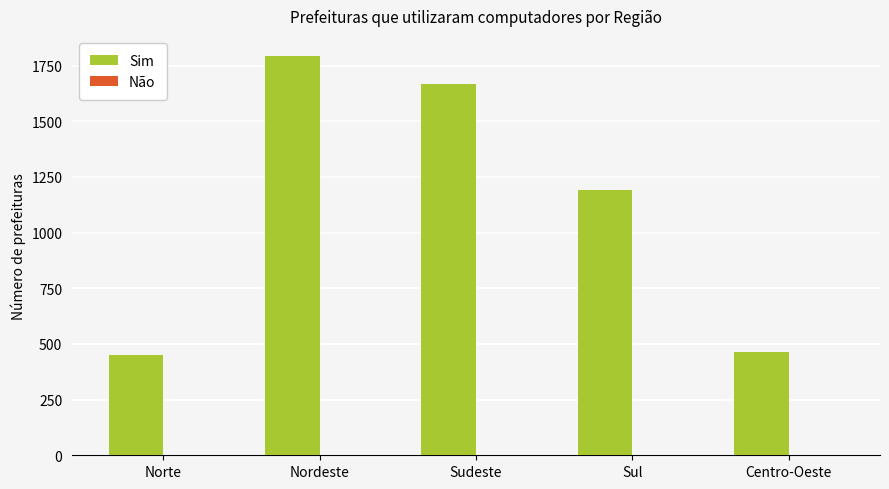

What is the difference between the Sim values at Sul and Sudeste?

477